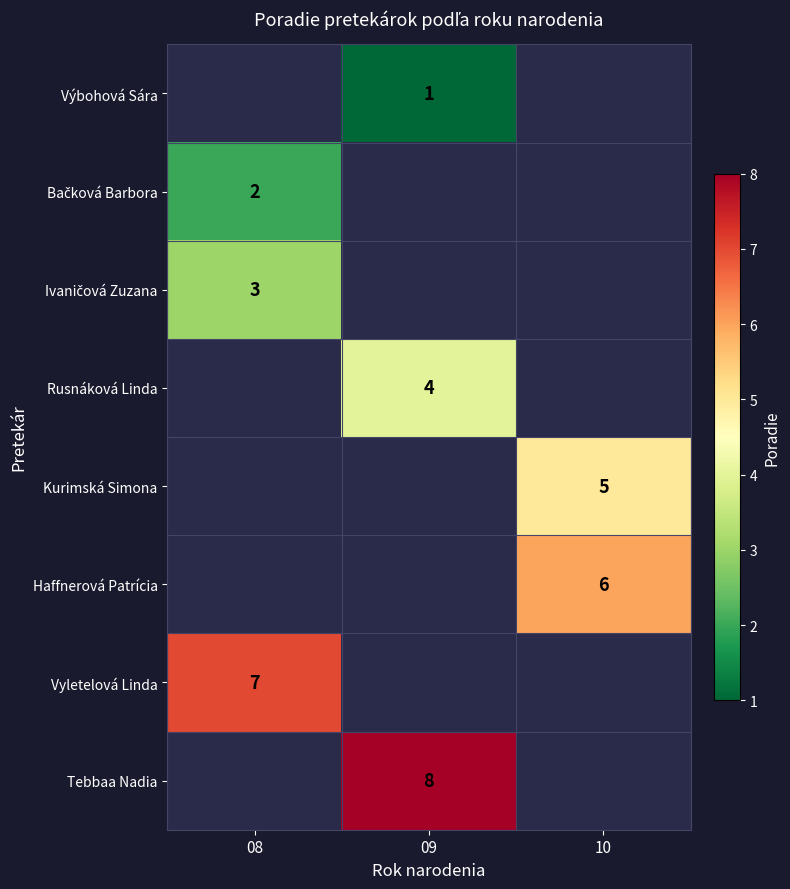

How many data points does each series have?

3